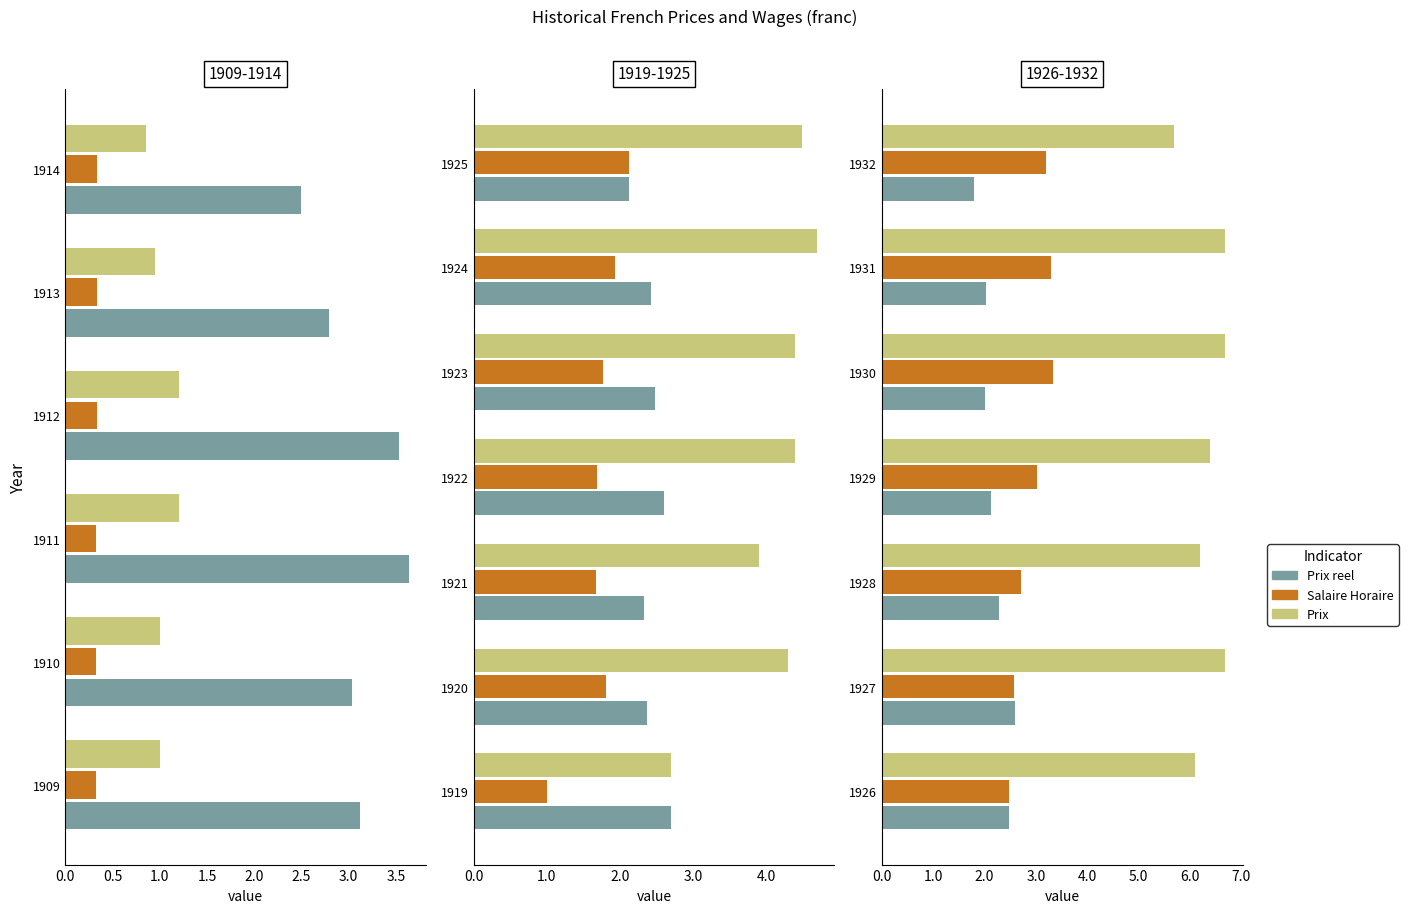

What value does the Prix series have at 1928?

6.2